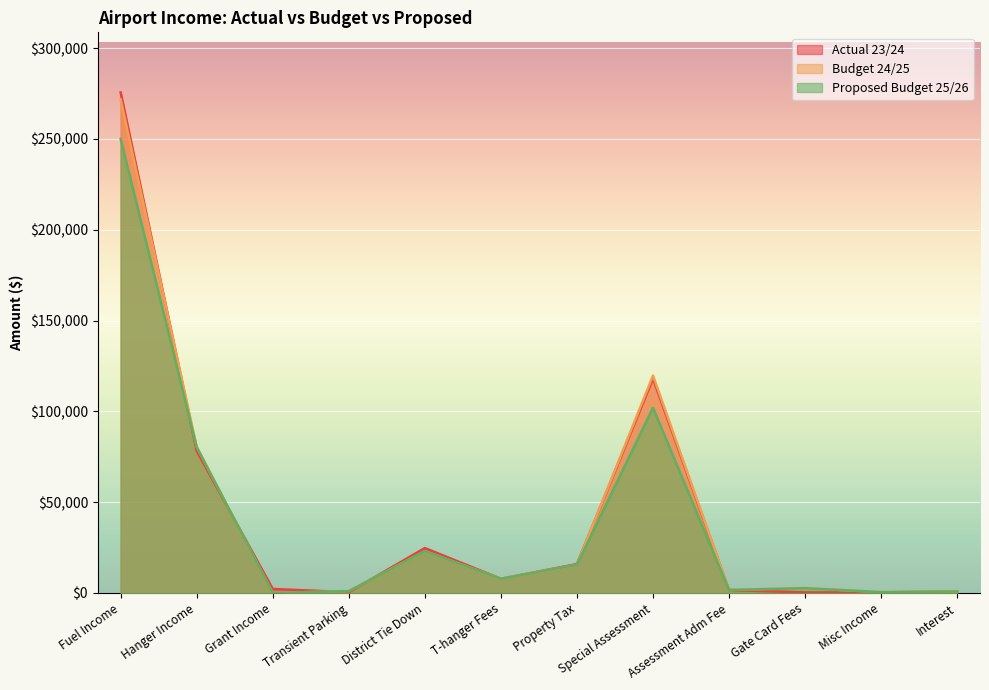

Which series has the largest total across all categories?

Actual 23/24